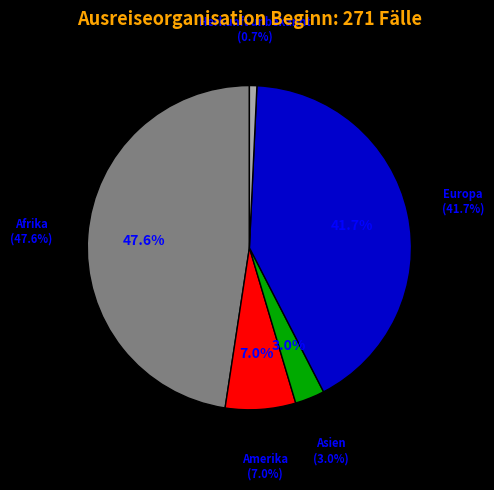

Rank the categories by value from highest to lowest.

Afrika, Europa, Amerika, Asien, Herkunft unbekannt, Ozeanien